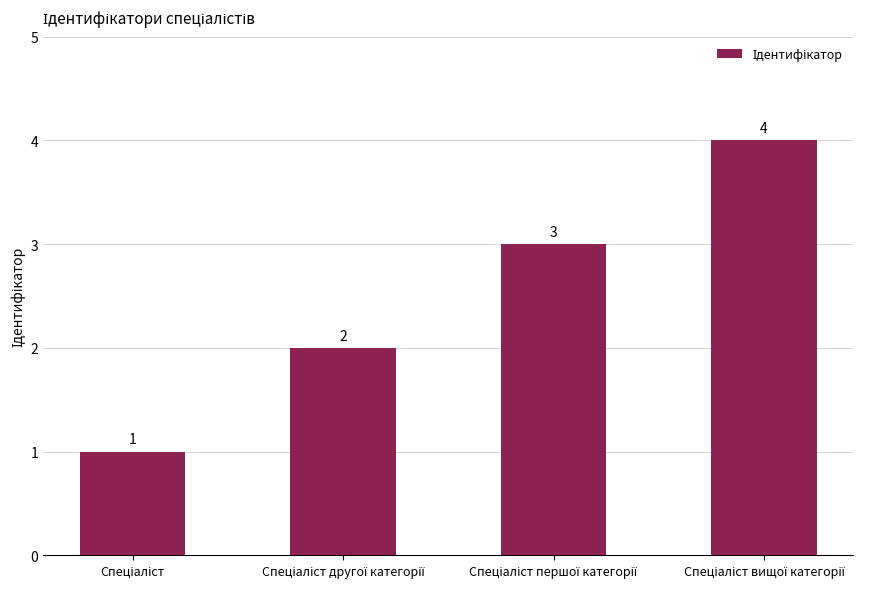

What is the greatest value displayed?

4